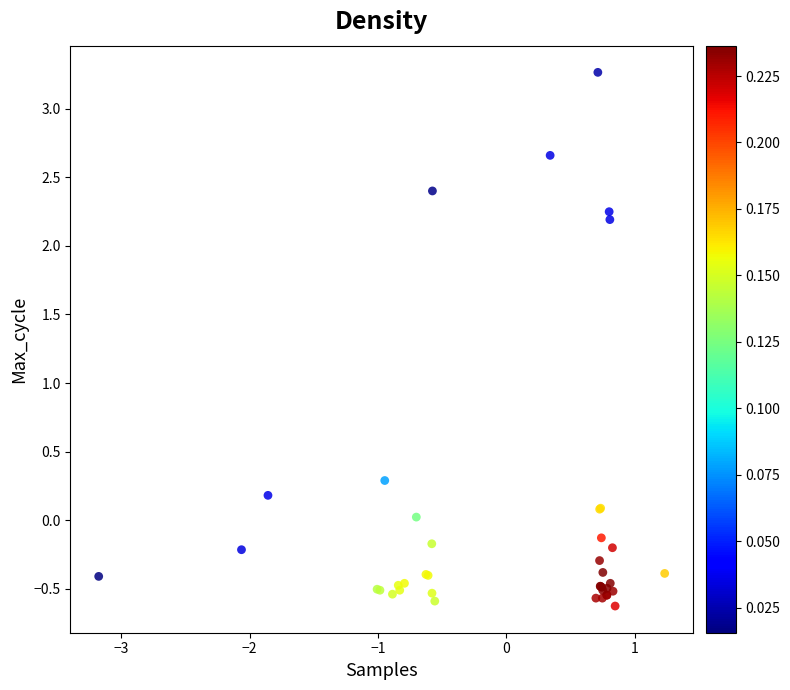

What Y value in the scatter plot is closest to 1?

0.3